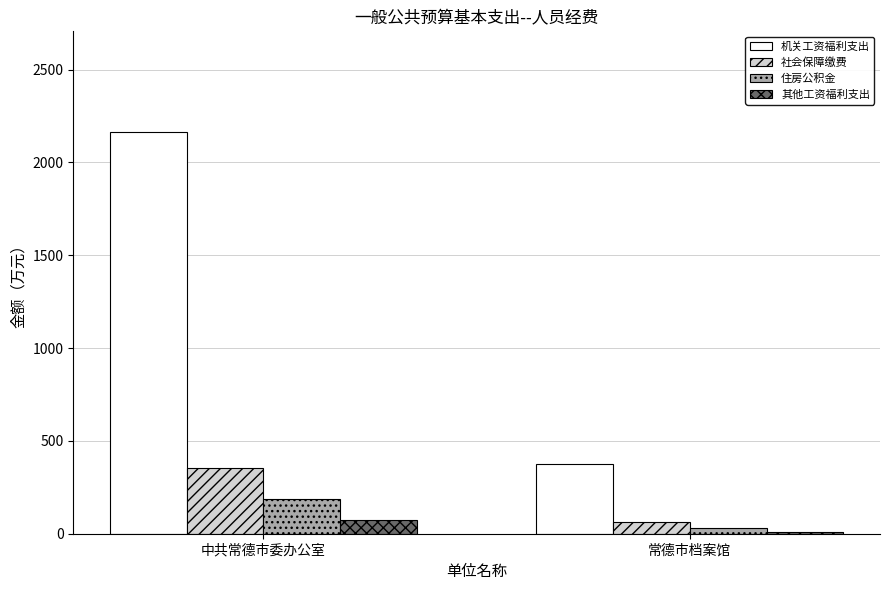

What is the difference between the highest and lowest values at 常德市档案馆?

361.6